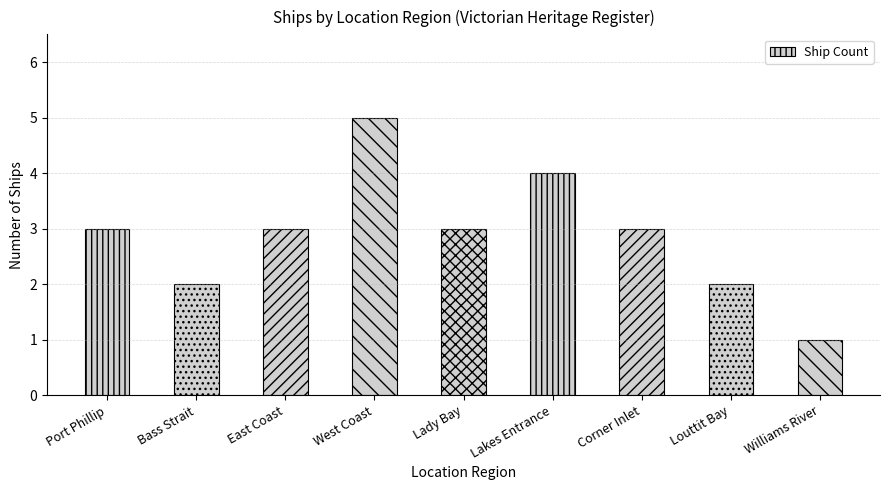

What is the label of the 3rd bar from the right?

Corner Inlet